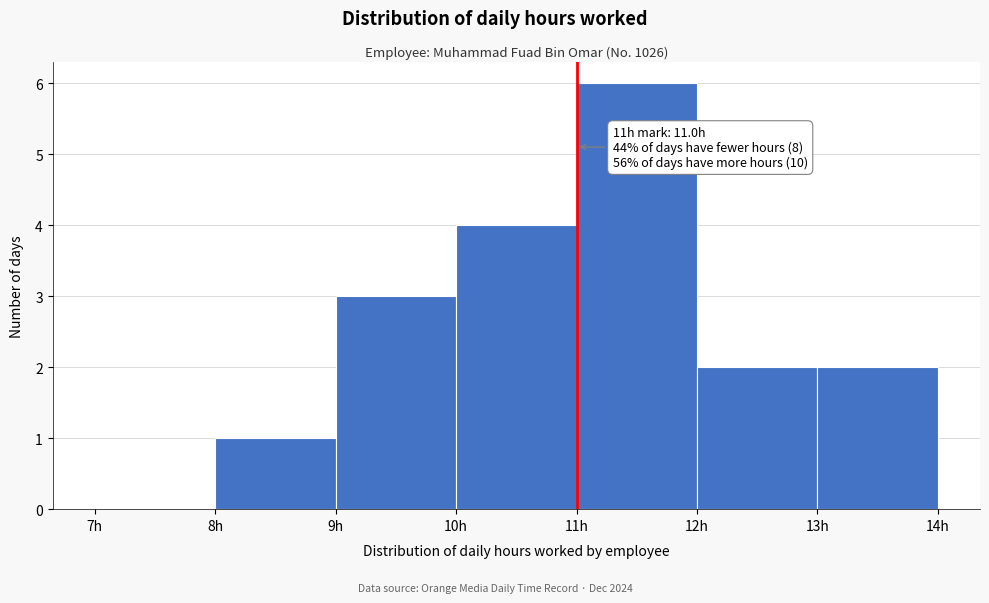

Over which range of the x-axis is the bar tallest?

11 to 12